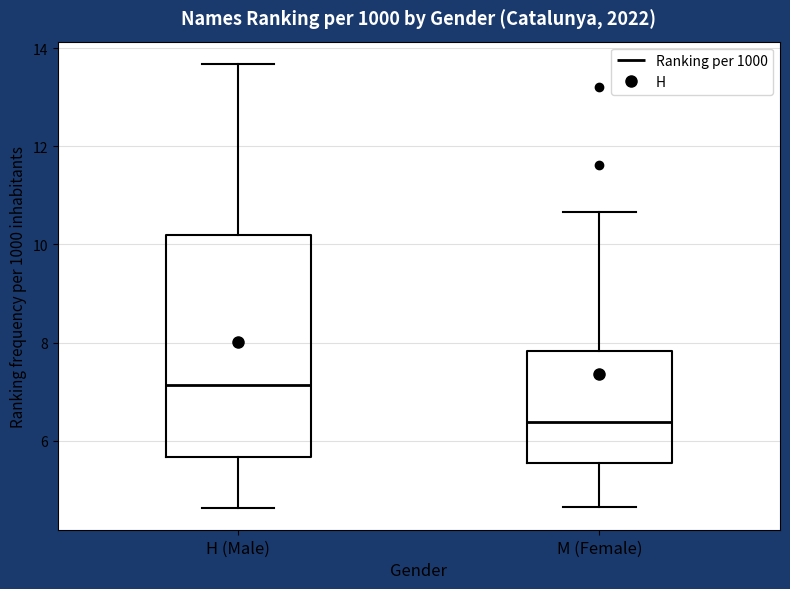

Which box is the tallest, from its lower edge to its upper edge?

H (Male)